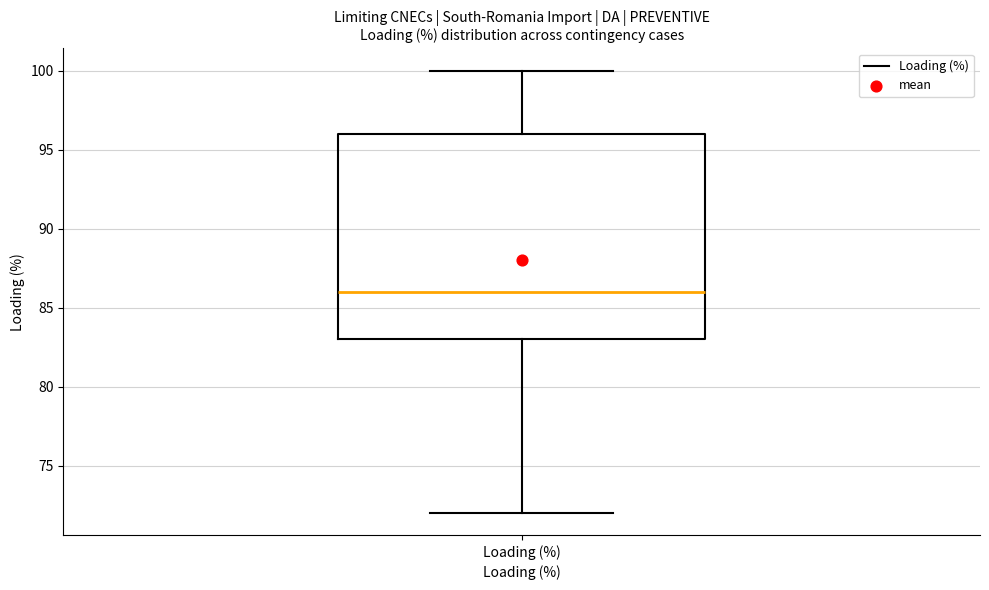

Read this box plot against the y-axis: the position of the median line, the range covered by the box, and the ends of both whiskers. The values are not printed on the chart, so give them approximately, as read against the axis.

median 86, box 83 to 96, whiskers 72 to 100